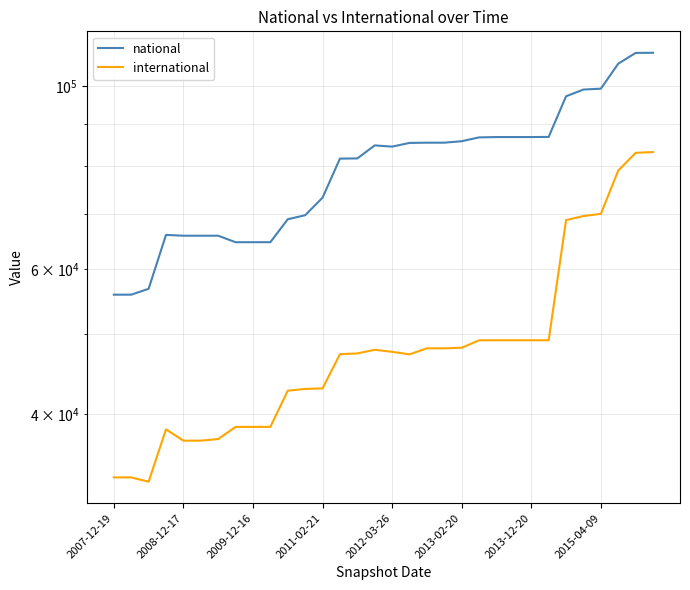

What position from the right is 15?

17